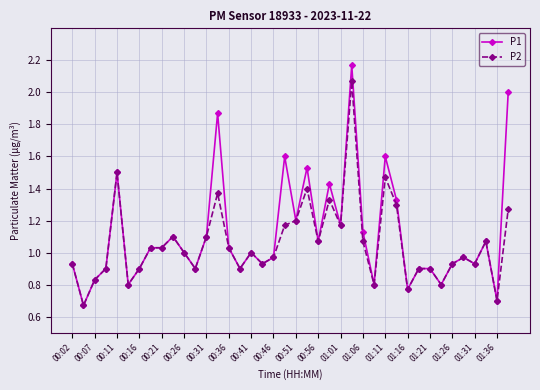

List the series in order of their peak value, lowest first.

P2, P1